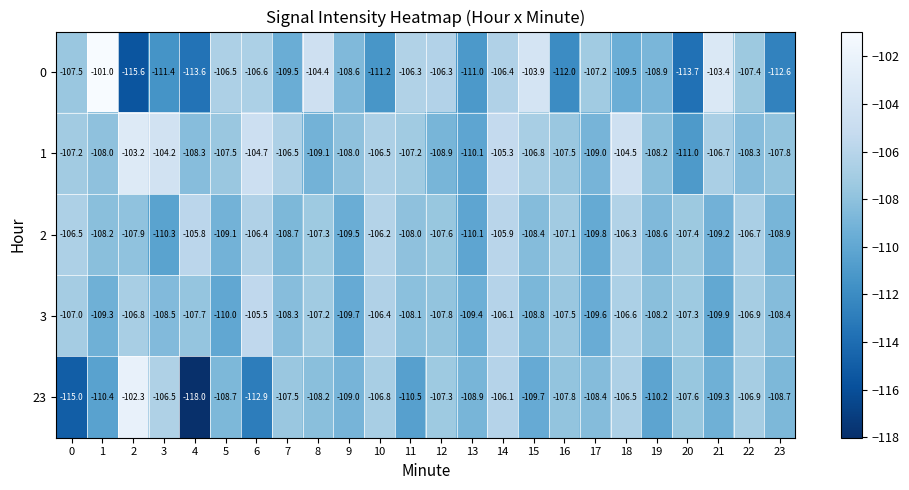

At which category is the sum across all series the highest?

14